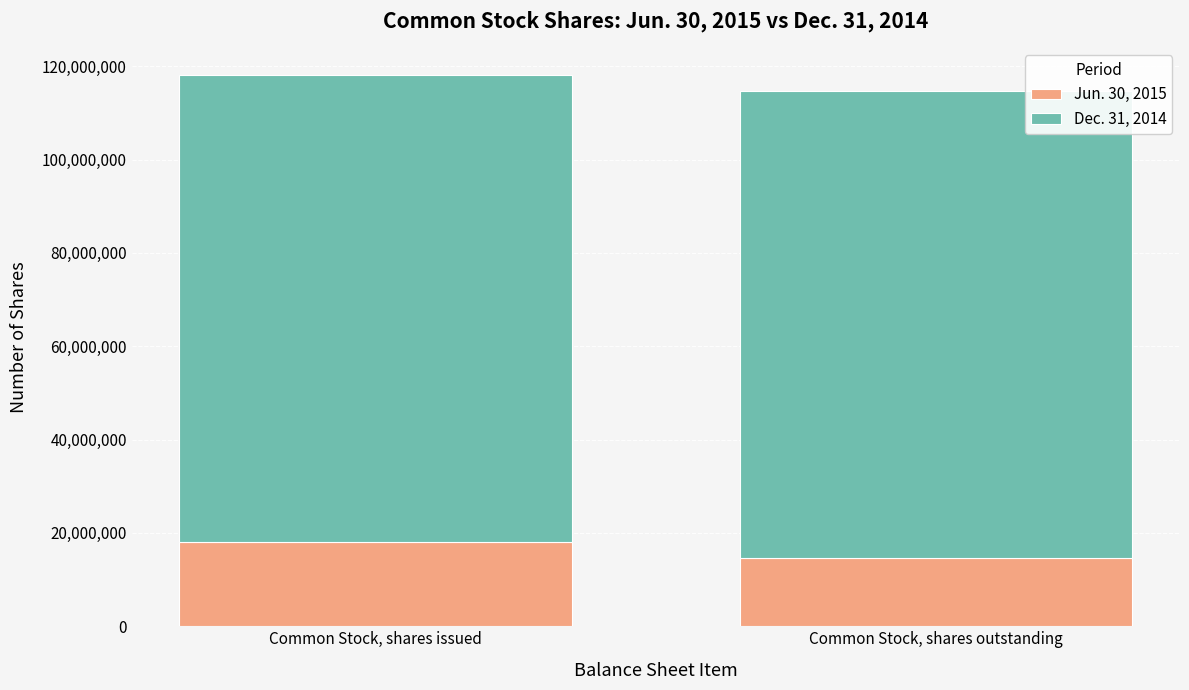

Which category has the lowest value in the Jun. 30, 2015 series?

Common Stock, shares outstanding